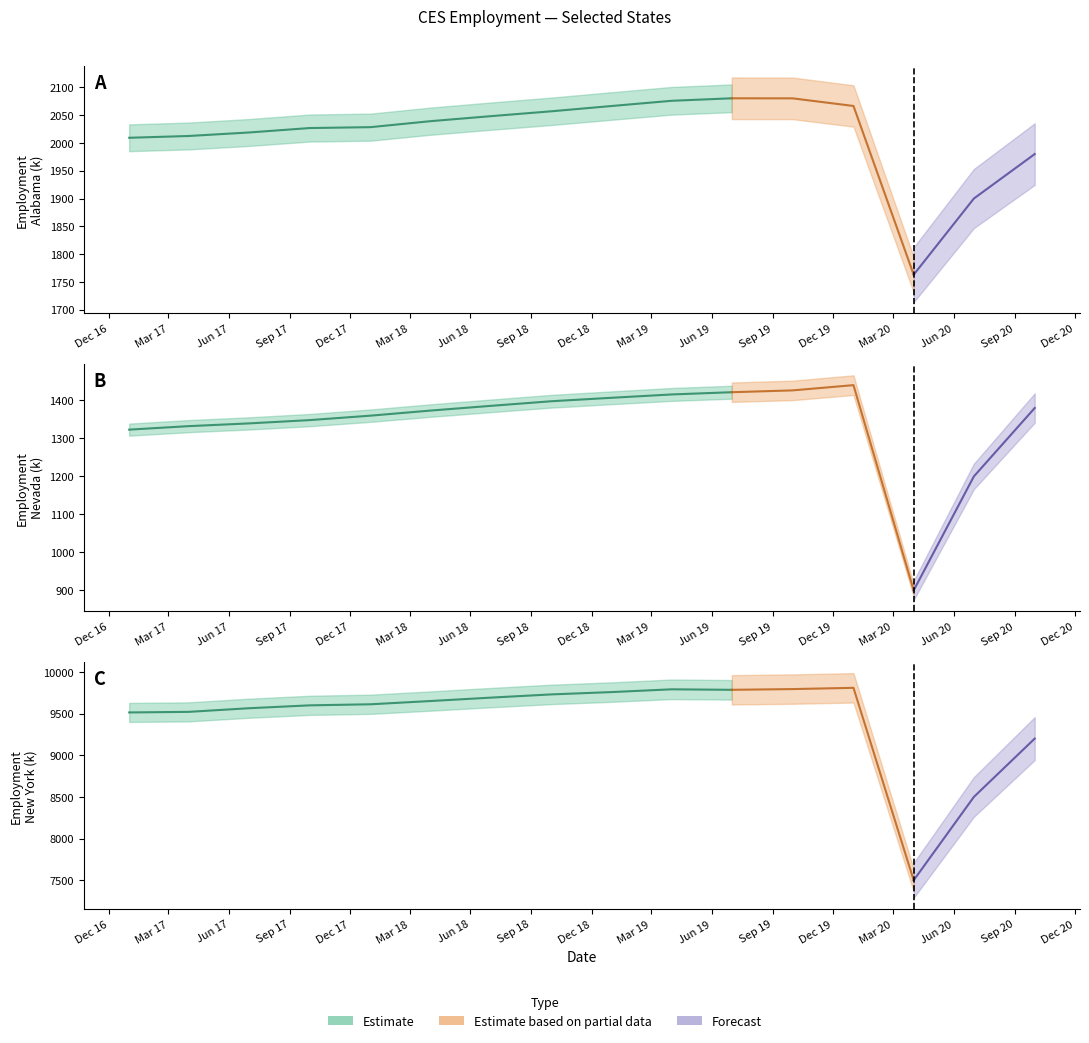

What is the minimum value for Nevada?

900.0